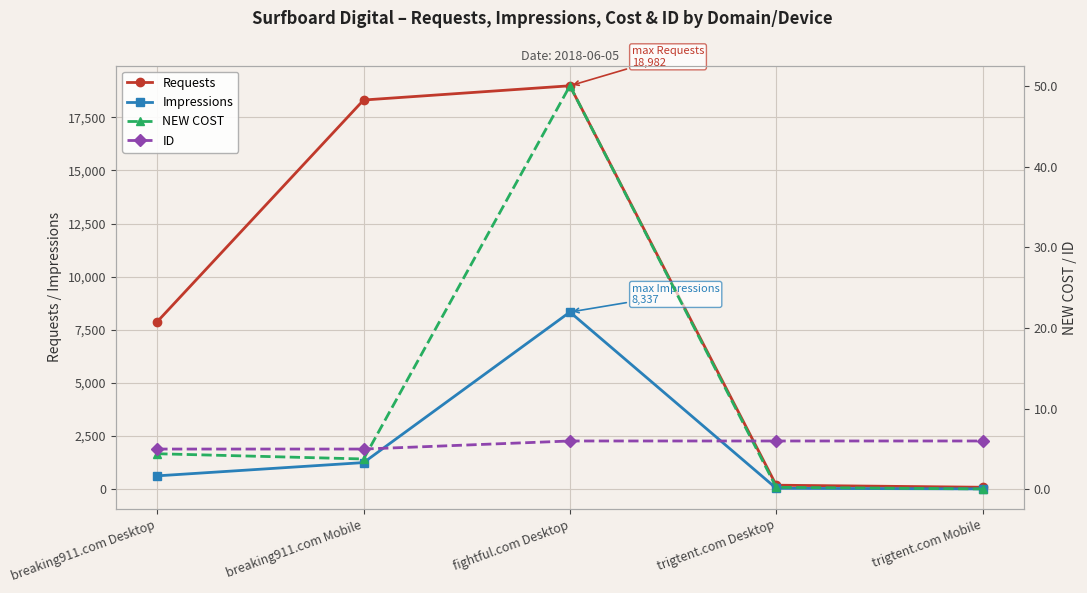

How many lines are shown in the chart?

4